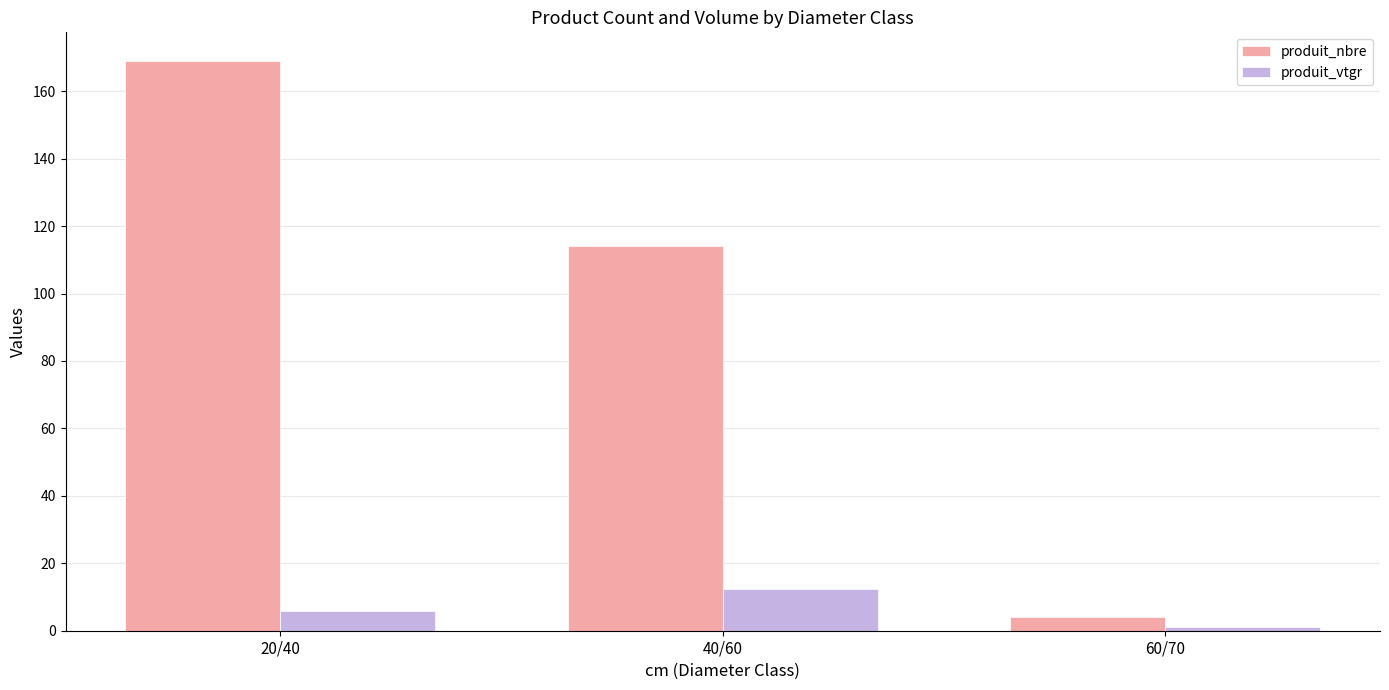

Does the chart contain any negative values?

No